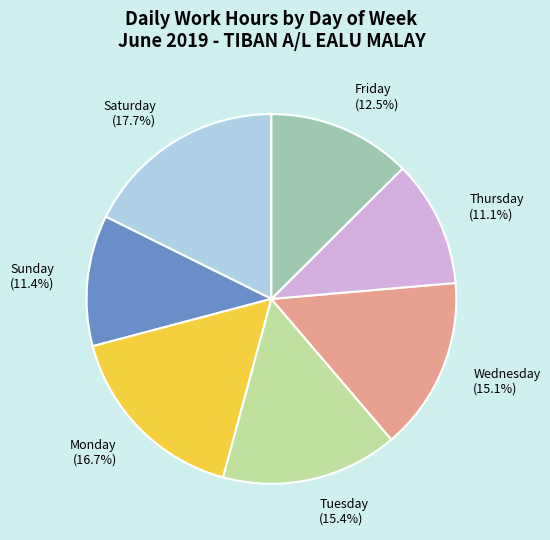

Is there a majority slice in this chart?

No